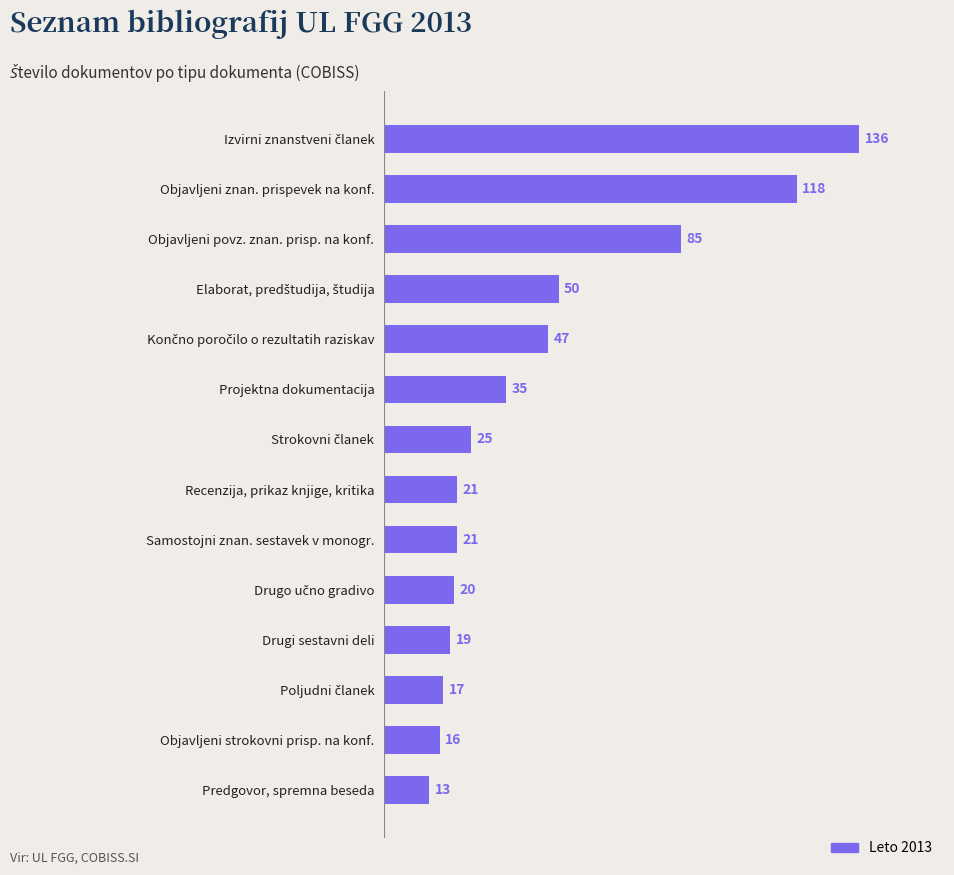

What is the minimum value shown in the chart?

13